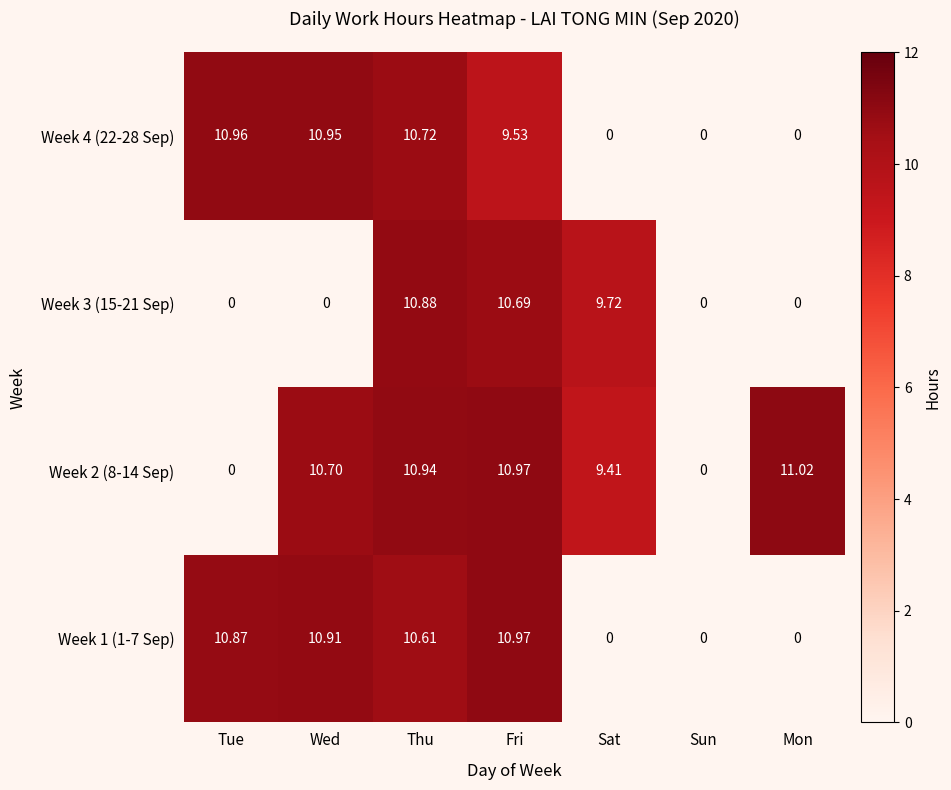

Which label corresponds to the largest value in the chart?

Mon